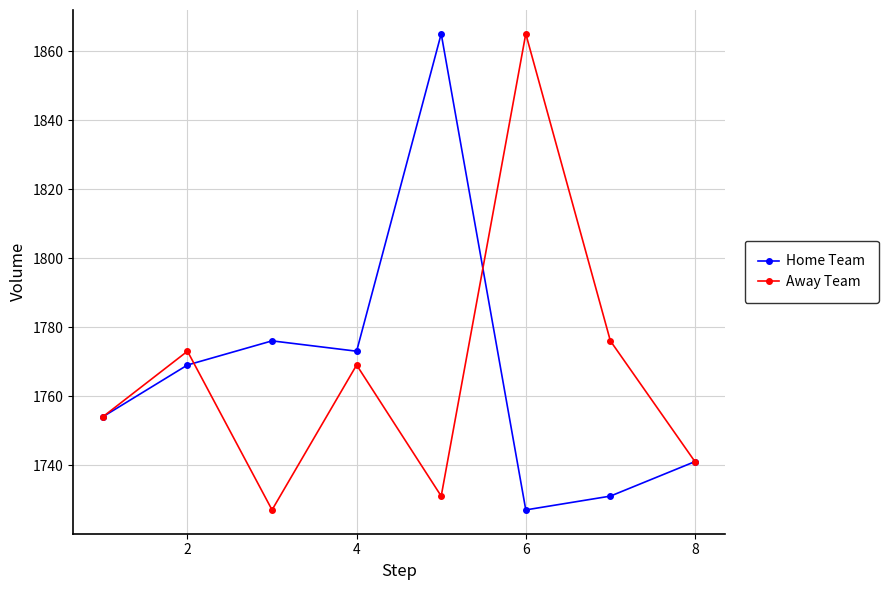

What is the minimum value for Home Team?

1727